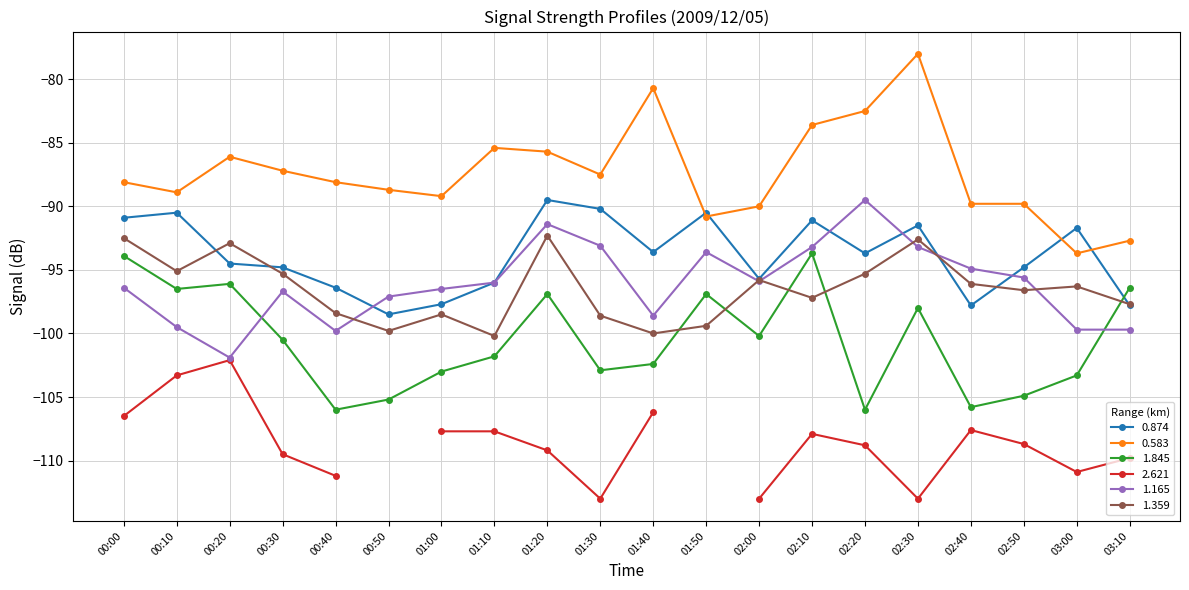

Which series has the widest spread of values?

0.583